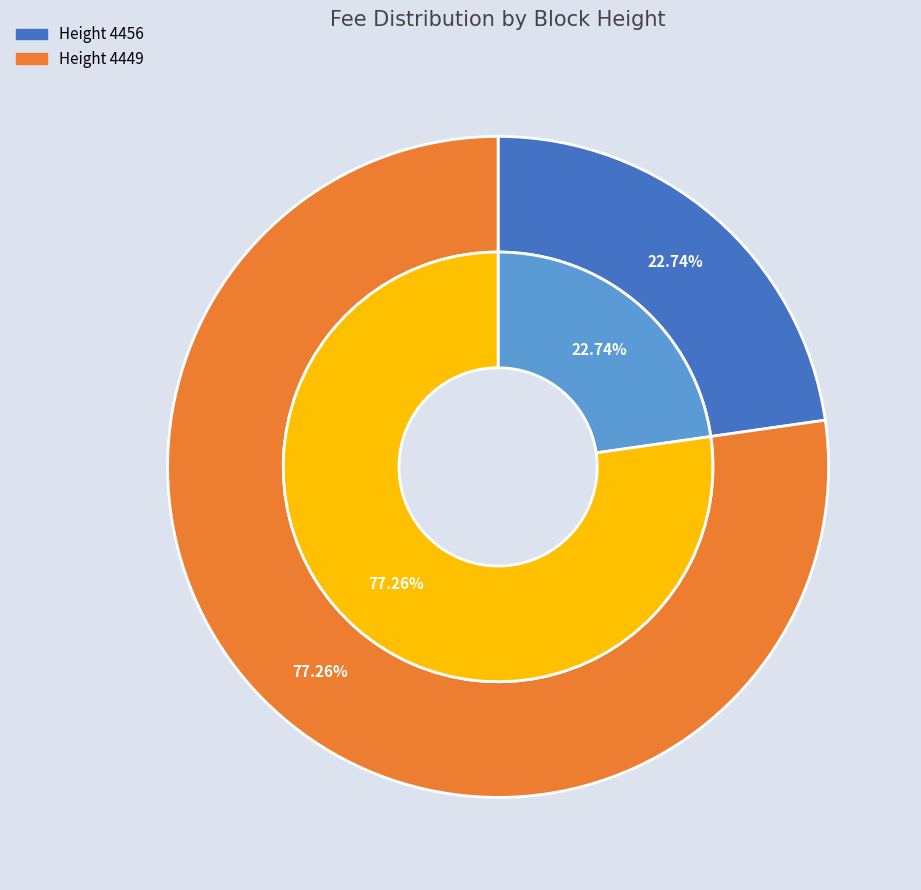

To the nearest percent, what is the difference between the largest and smallest slice percentages?

55%